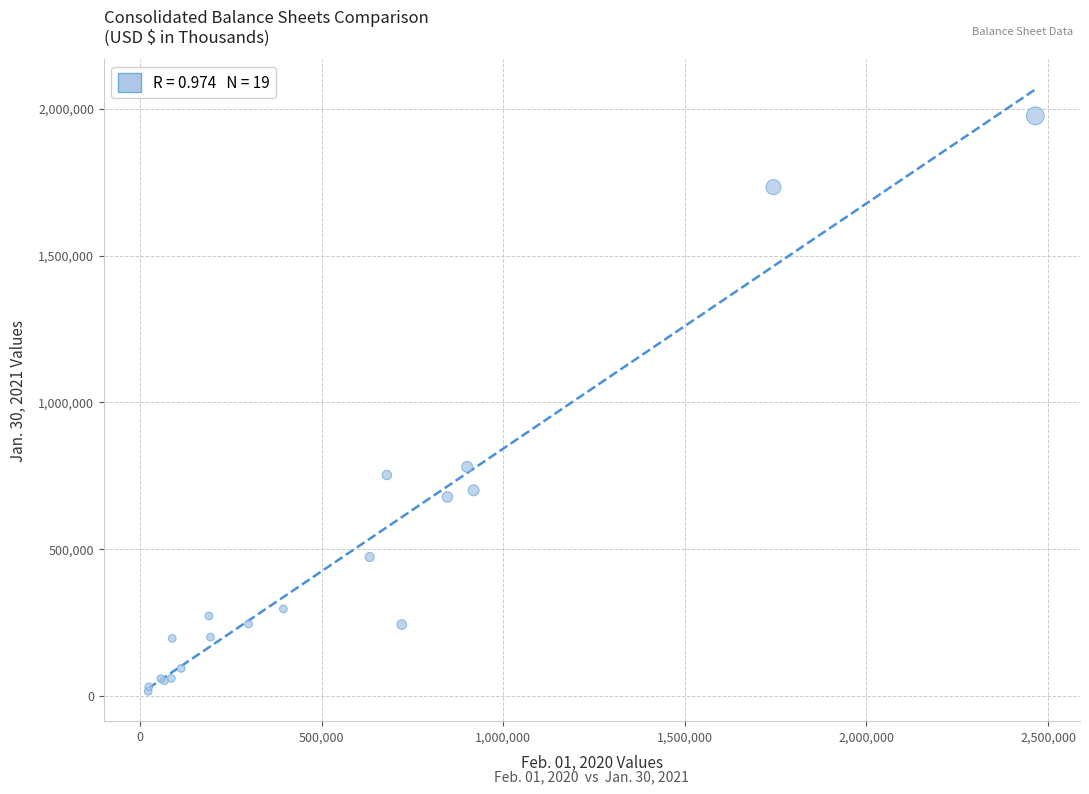

What Y value in the scatter plot is closest to 996115?

780585